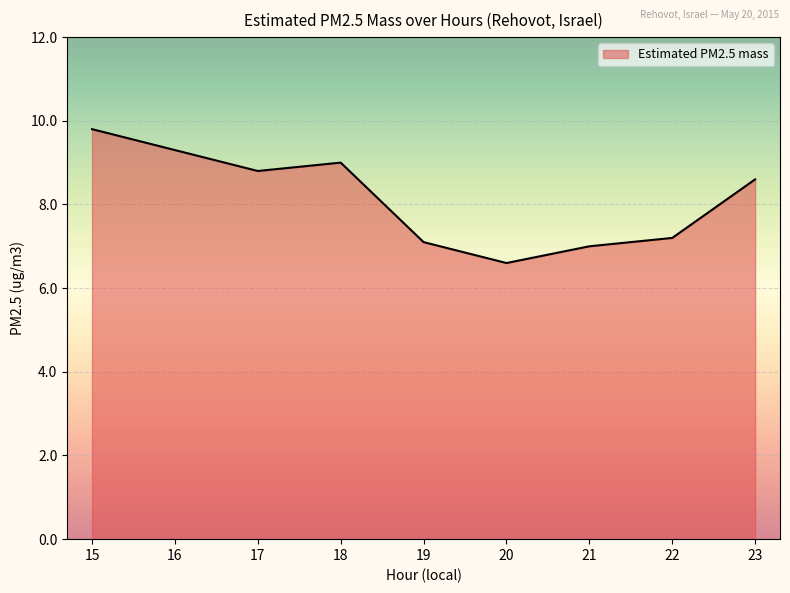

What is the difference between the maximum and second lowest values?

2.8